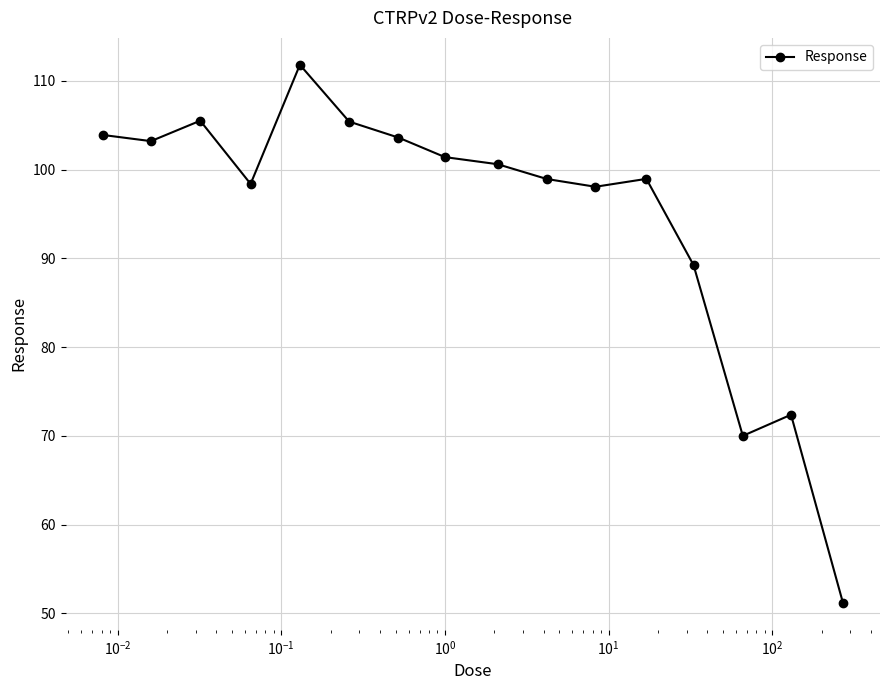

What is the maximum value shown in the chart?

111.8